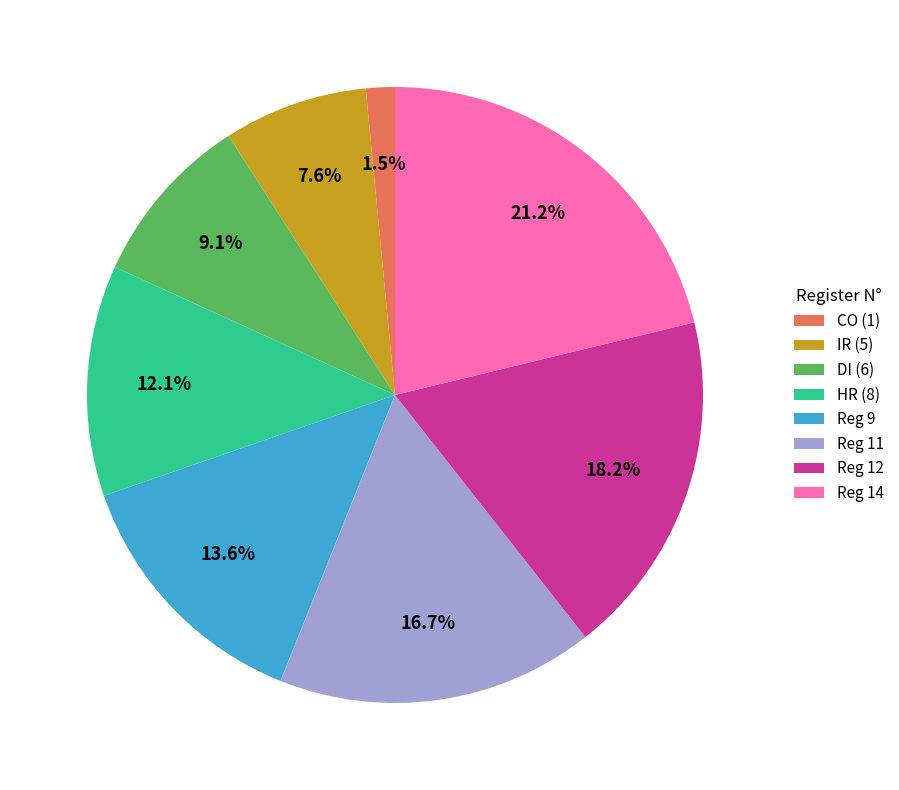

Count the number of slices in the pie.

8